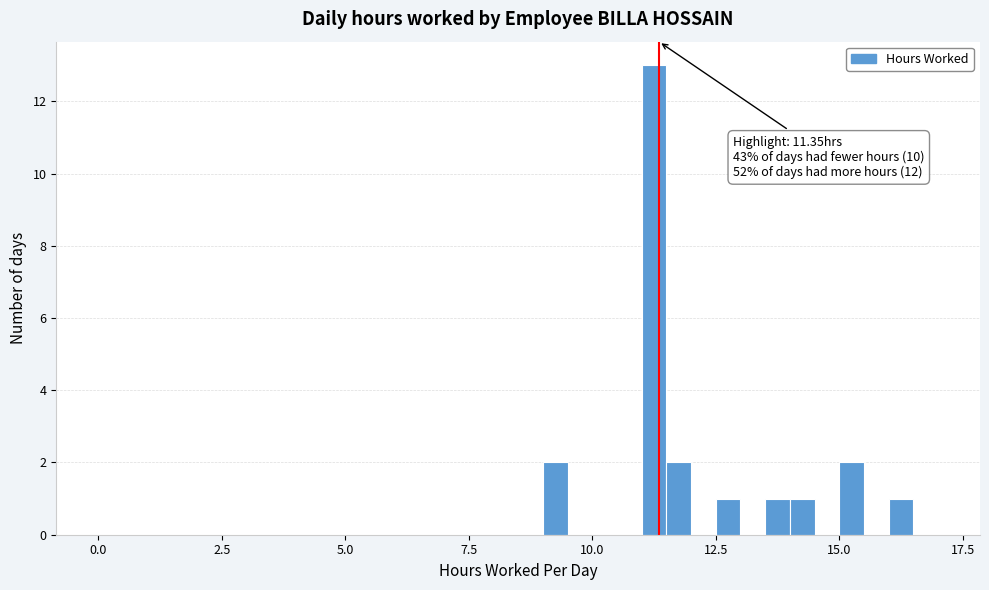

Read against the x-axis, roughly where is the centre of the tallest bar?

11.5